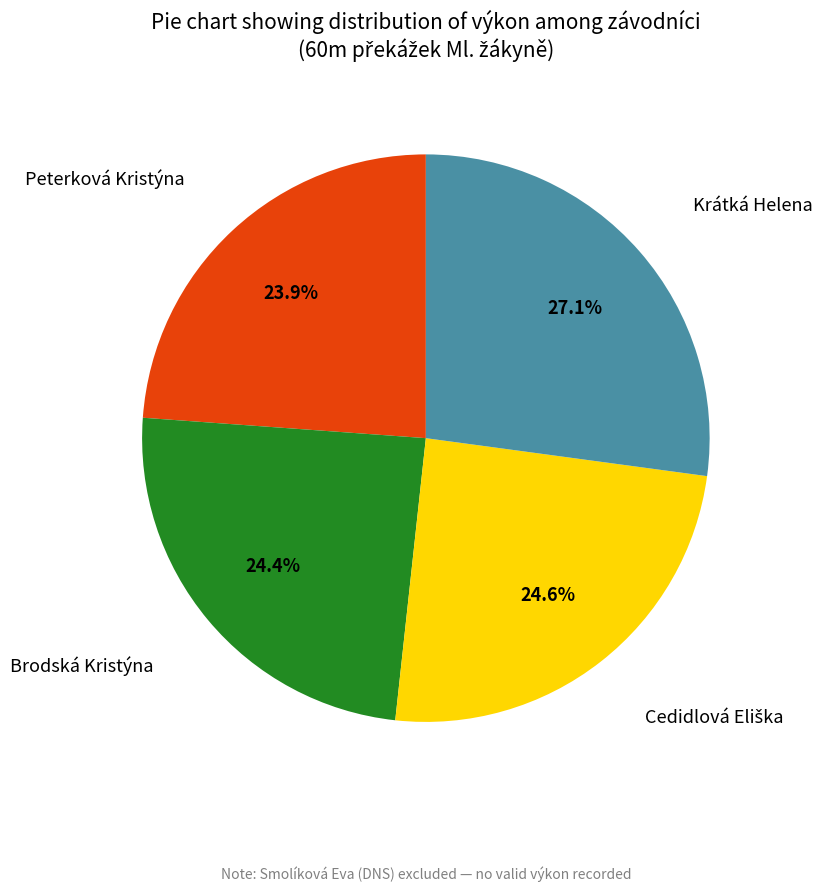

Is there any slice that represents more than half of the pie?

No